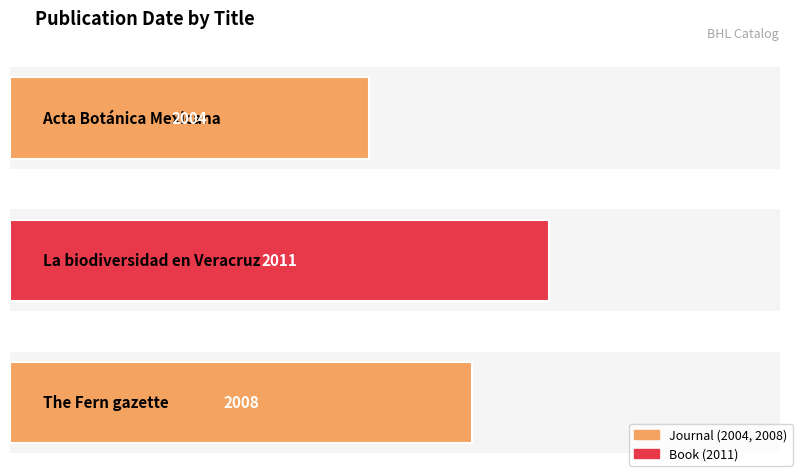

The value at The Fern gazette is 2008. True or false?

True